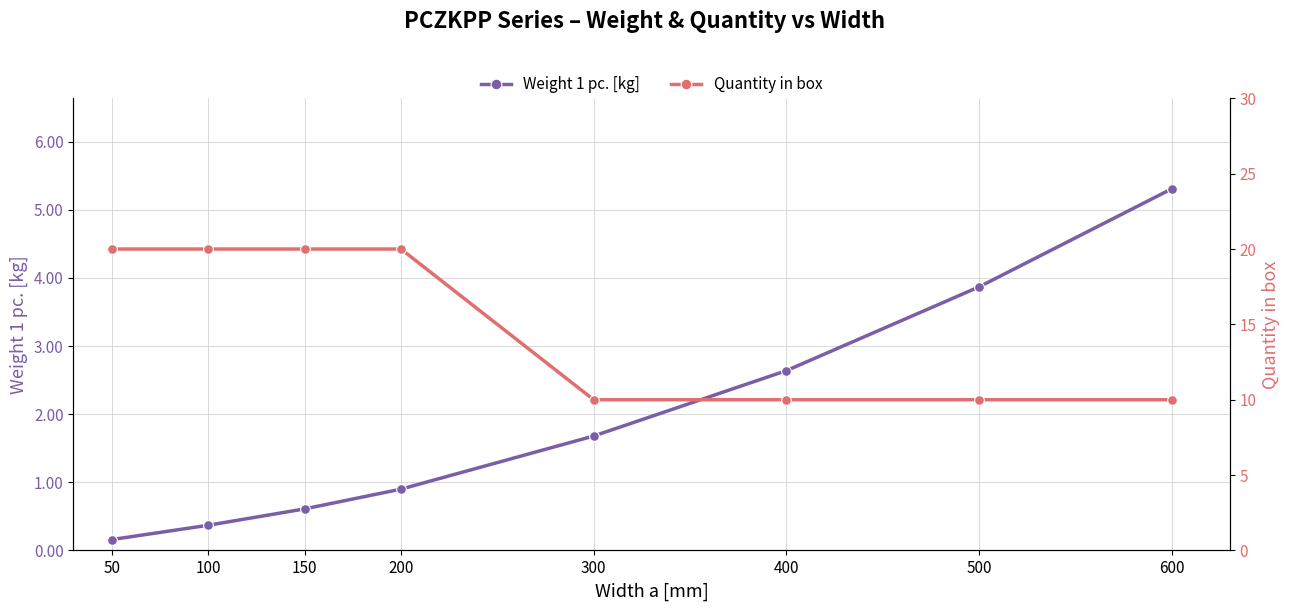

Reading left to right, list all the values displayed in this chart.

Weight 1 pc. [kg]: 0.2	0.4	0.6	0.9	1.7	2.6	3.9	5.3
Quantity in box: 20.0	20.0	20.0	20.0	10.0	10.0	10.0	10.0